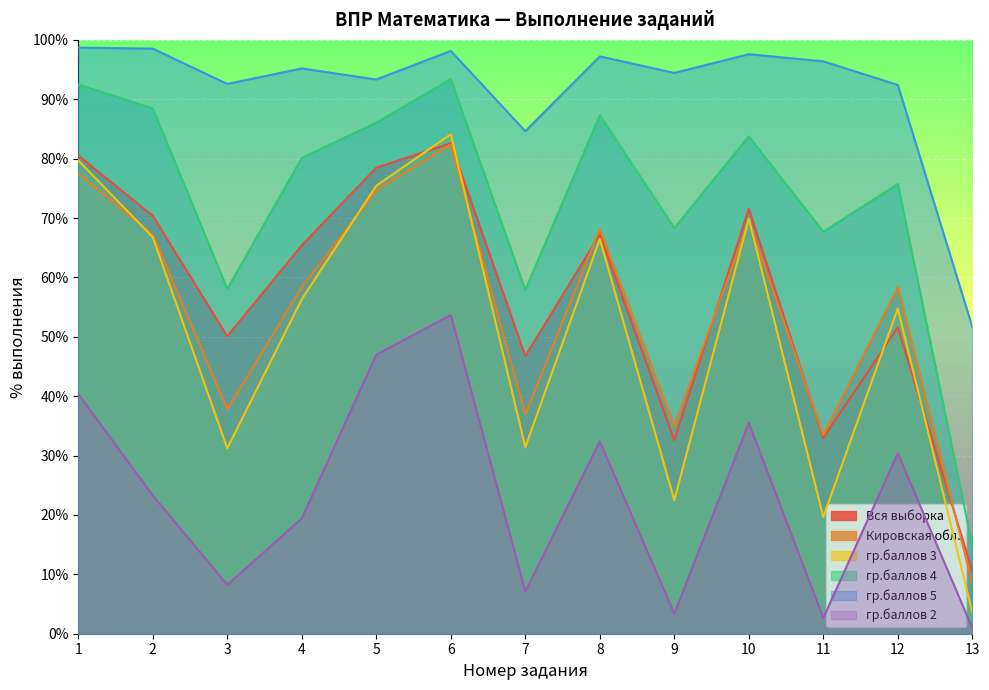

What is the value of the Кировская обл. point at the 6th from the left?

82.4